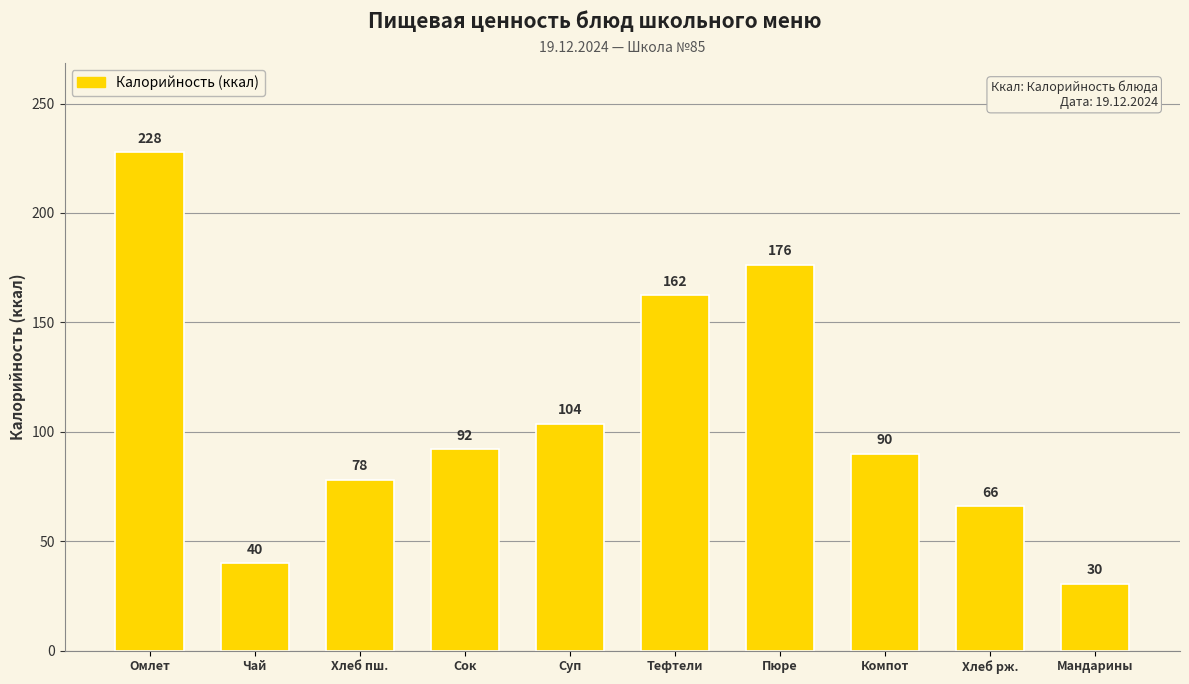

What is the value of the 8th bar from the left?

89.9